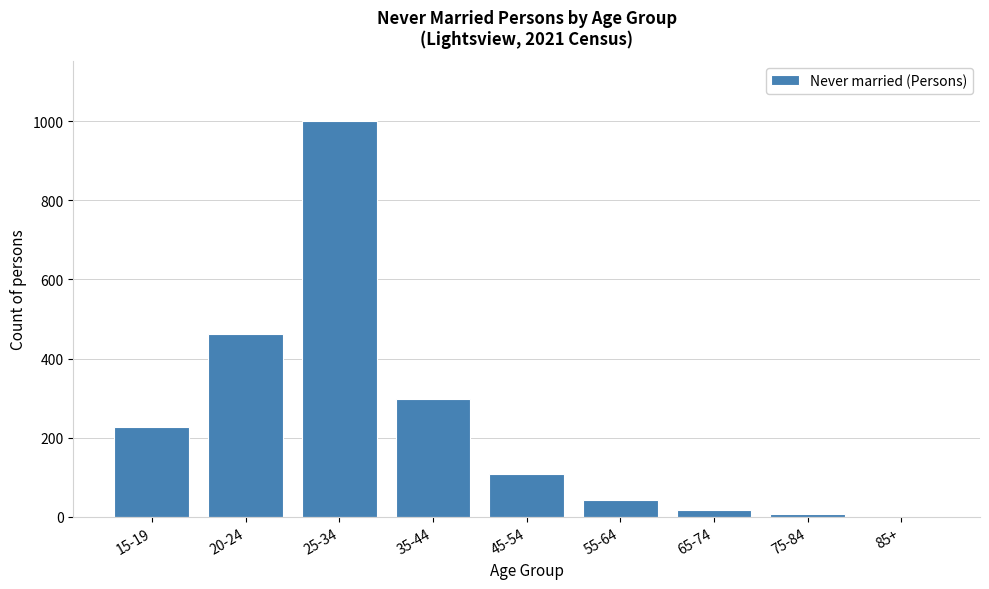

Reading right to left, list all the values displayed in this chart.

85+=0	75-84=6	65-74=18	55-64=42	45-54=107	35-44=298	25-34=1002	20-24=461	15-19=227